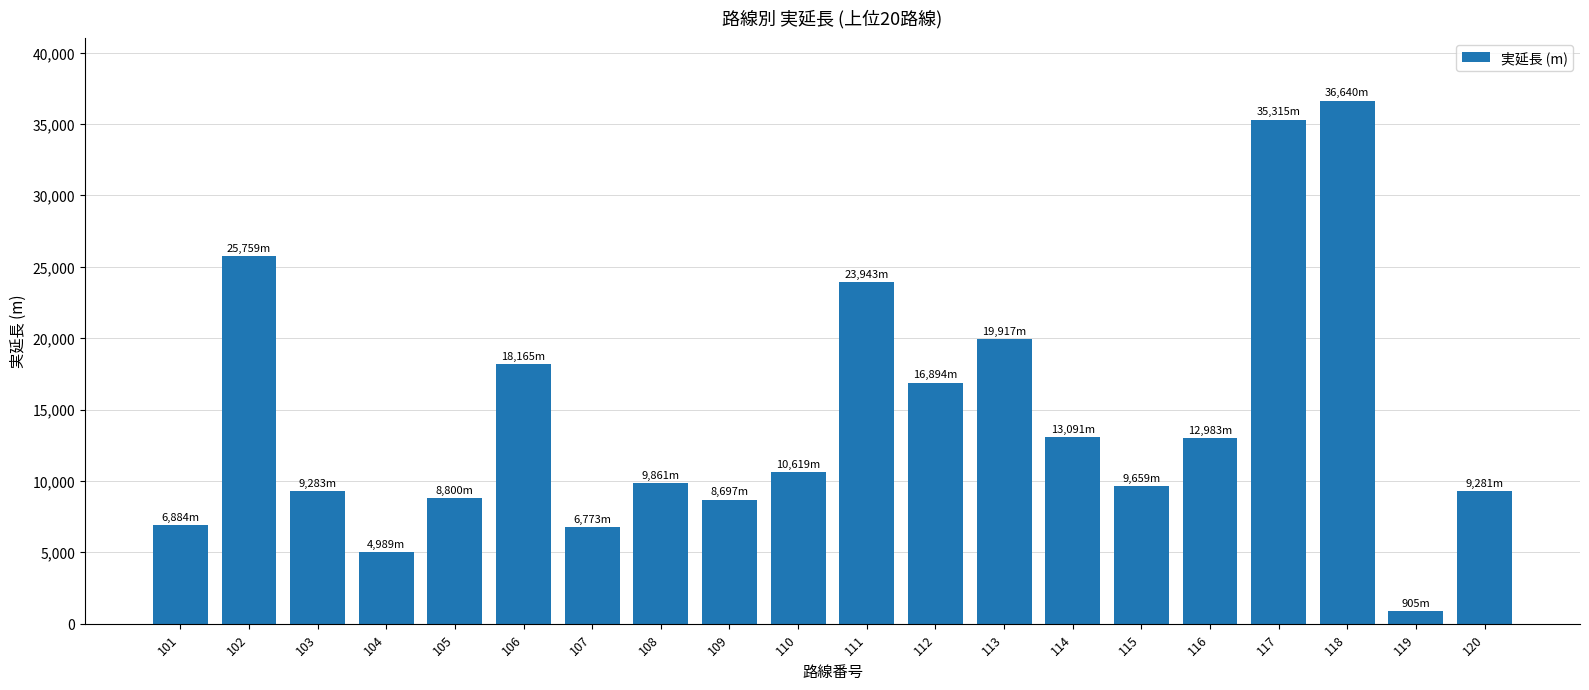

What is the sum of the values at 113 and 119?

20822